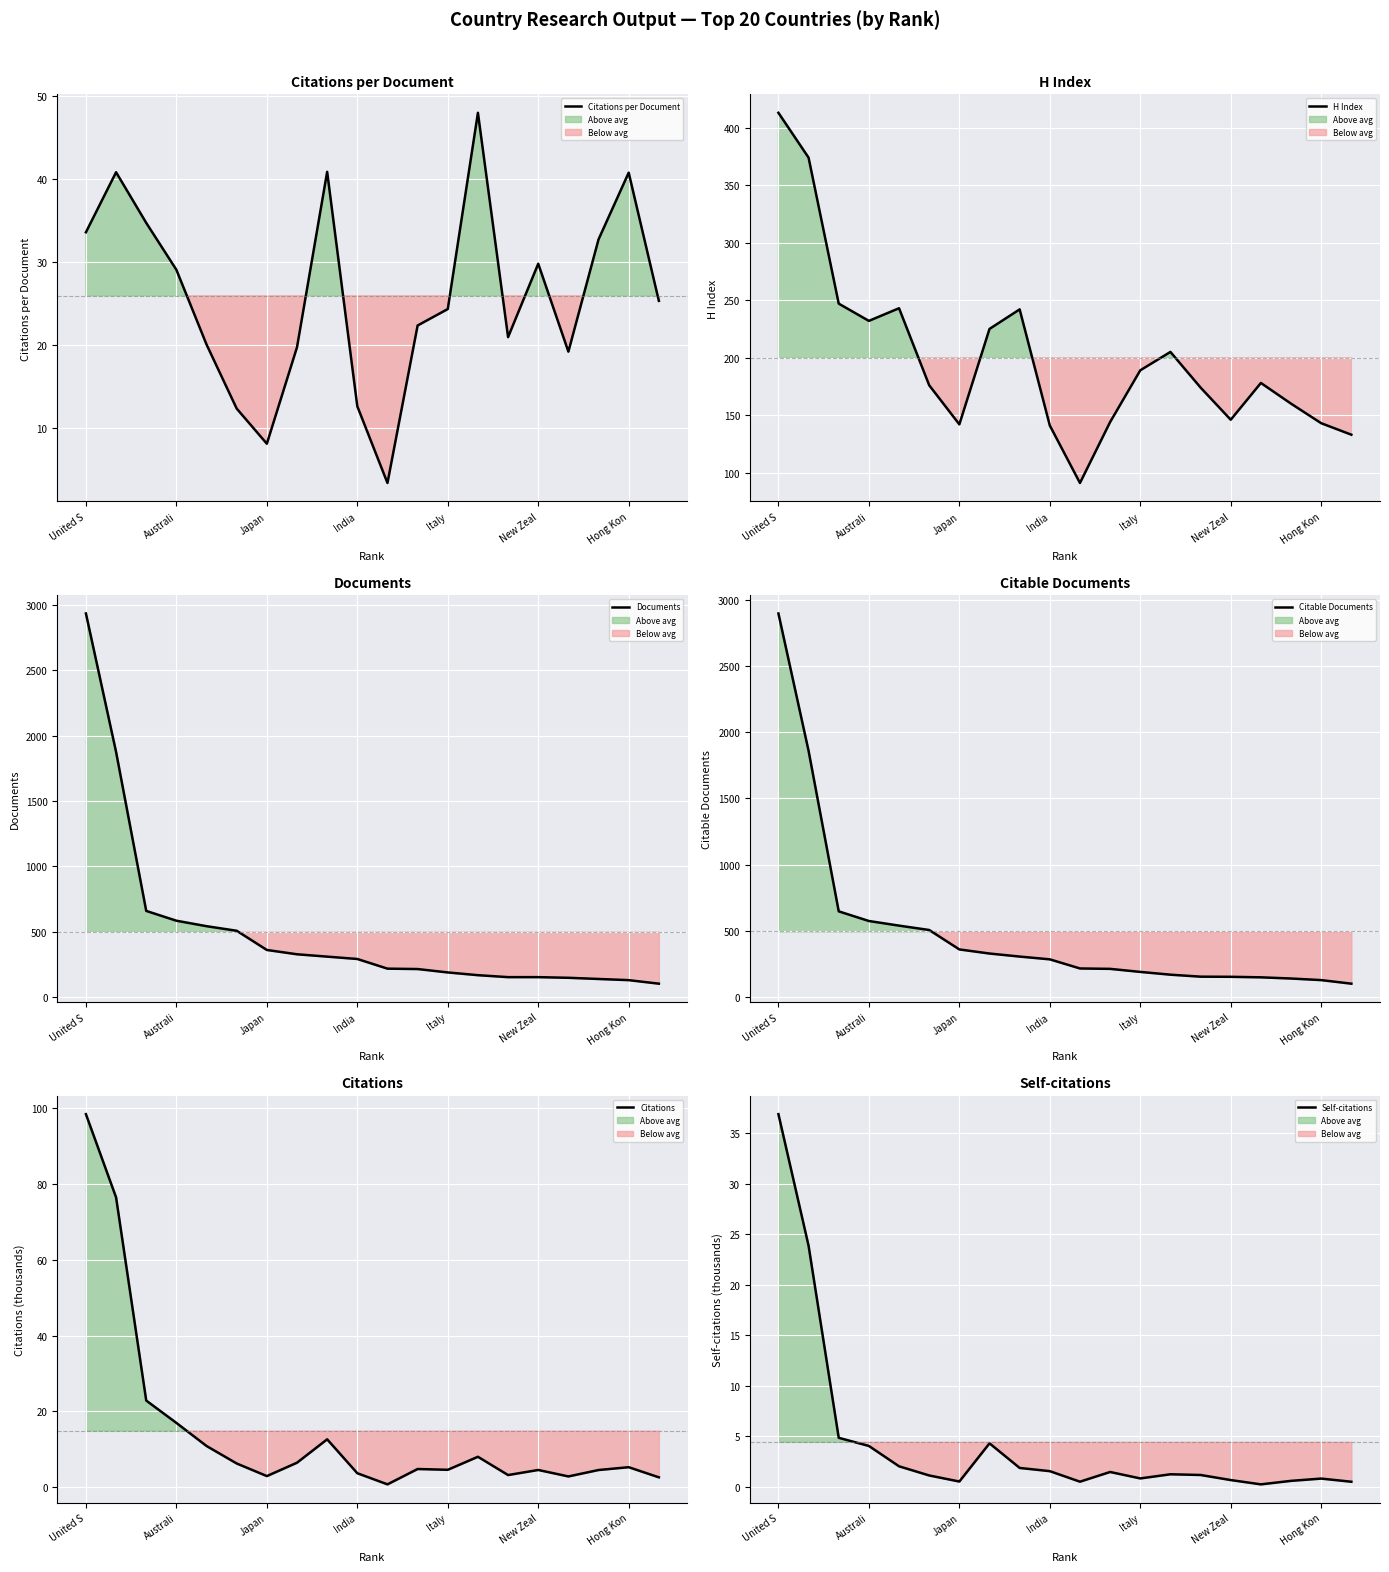

How many data points in H Index are above 178?

9